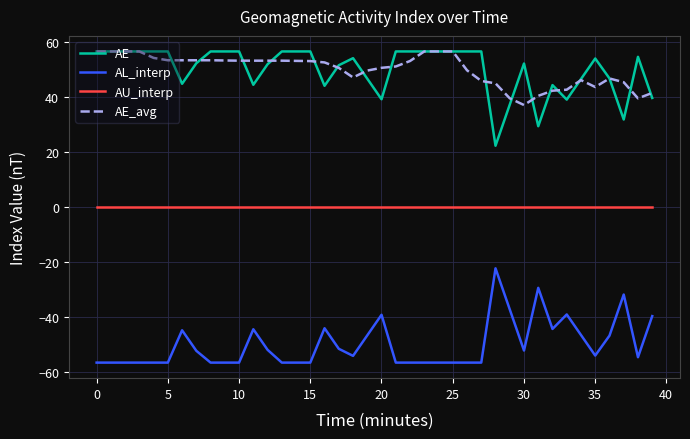

True or false: AL_interp and AU_interp cross at least once.

False